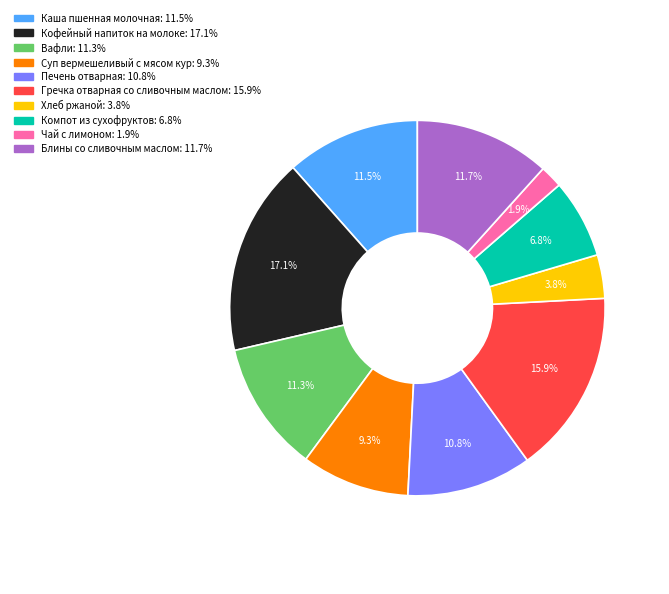

Is there a majority slice in this chart?

No